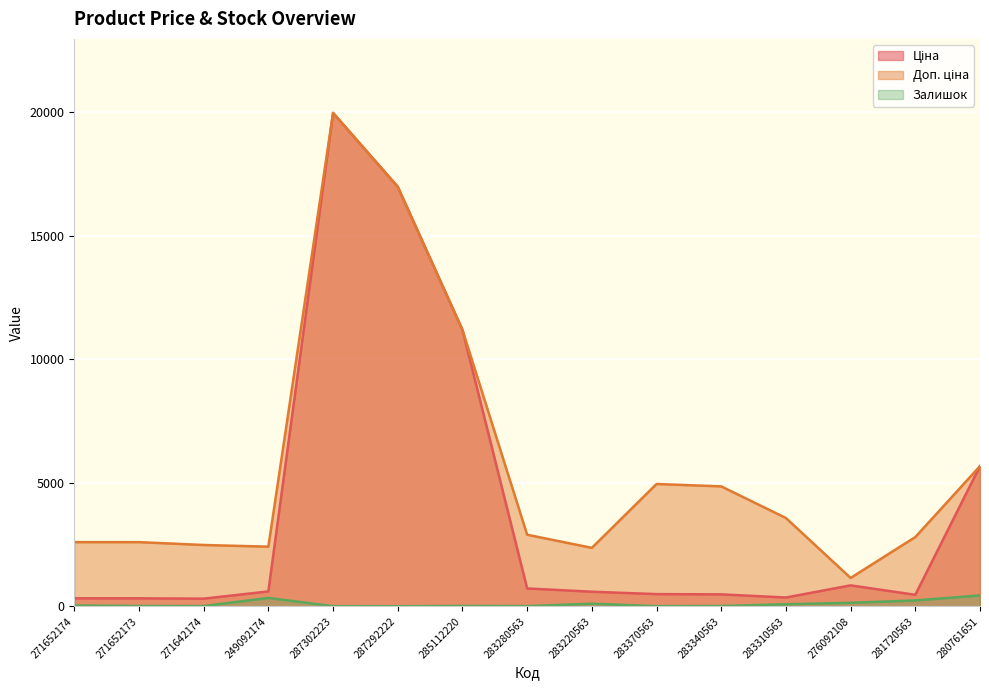

At which label is Залишок closest to 223?

281720563